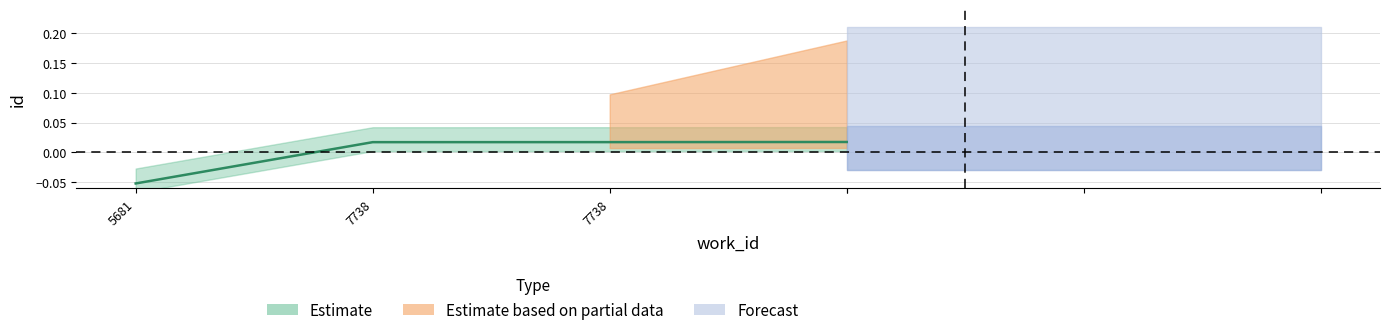

How many lines are shown in the chart?

1